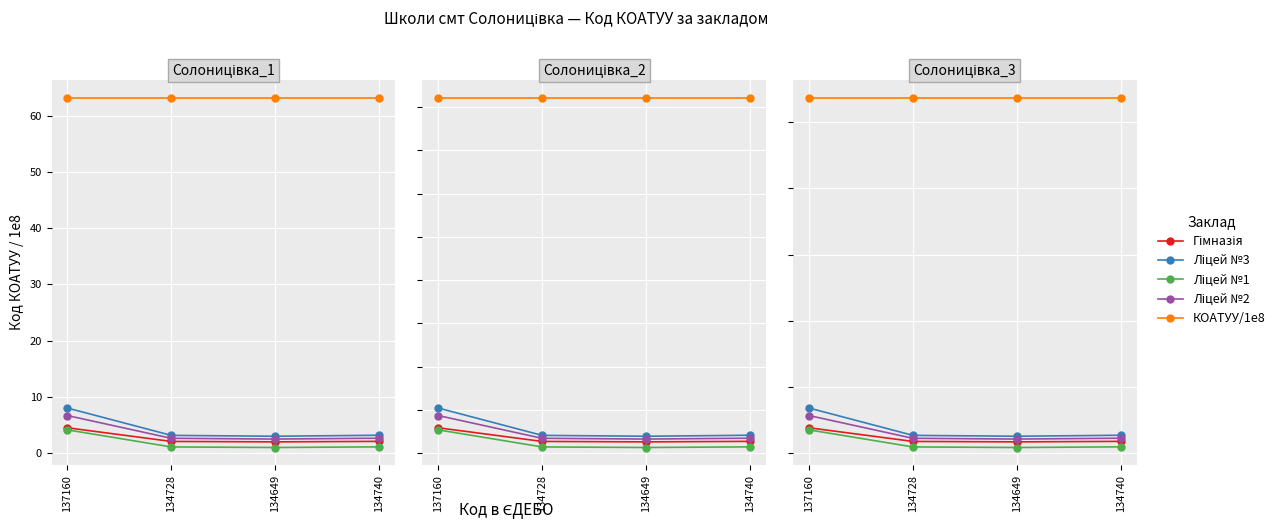

The value of КОАТУУ/1e8 at 134649 is 53.7. True or false?

True